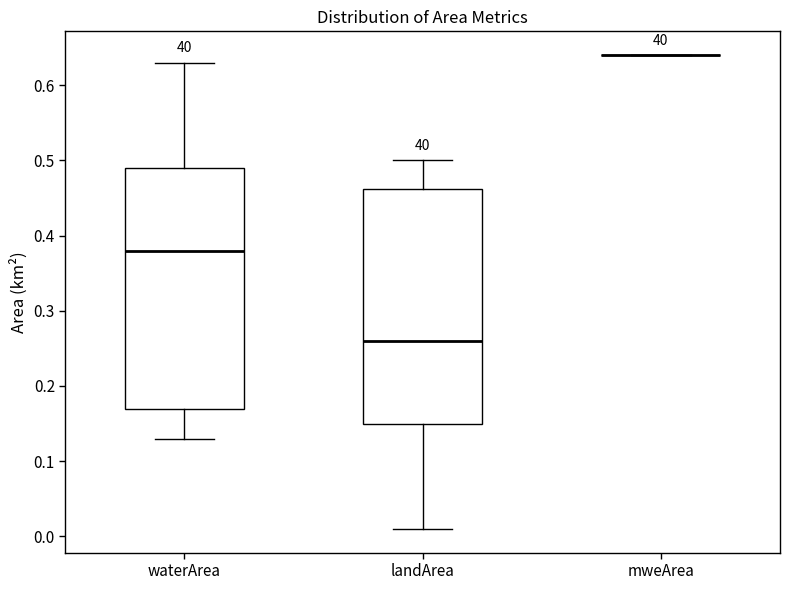

Where does the lower whisker of the box for landArea end on the y-axis? The values are not printed on the chart, so give them approximately, as read against the axis.

0.01